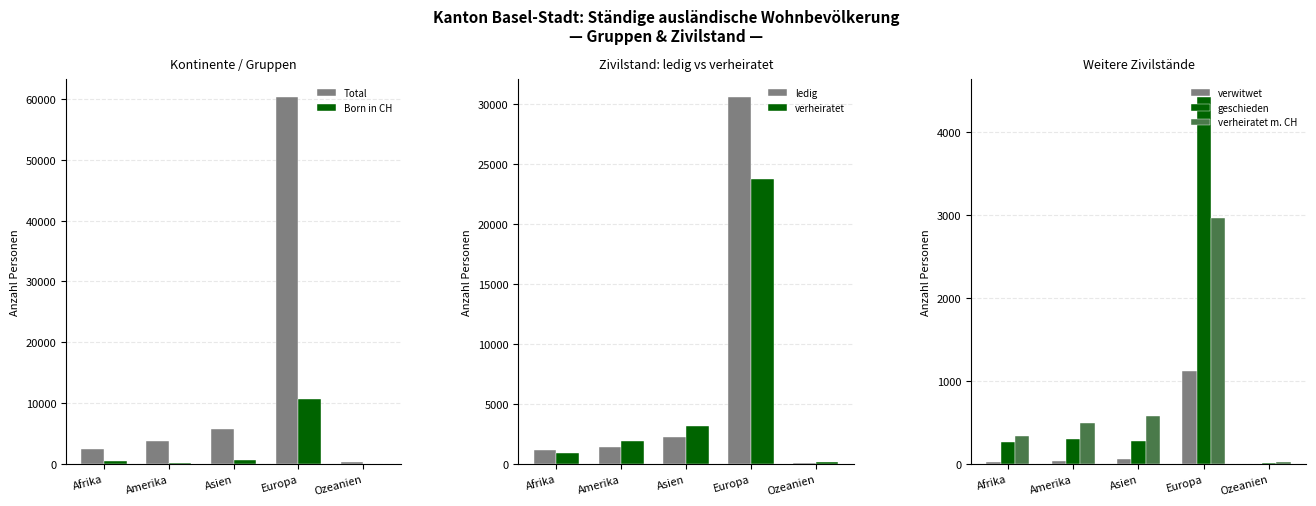

What is the highest value of the Born in CH series?

10735